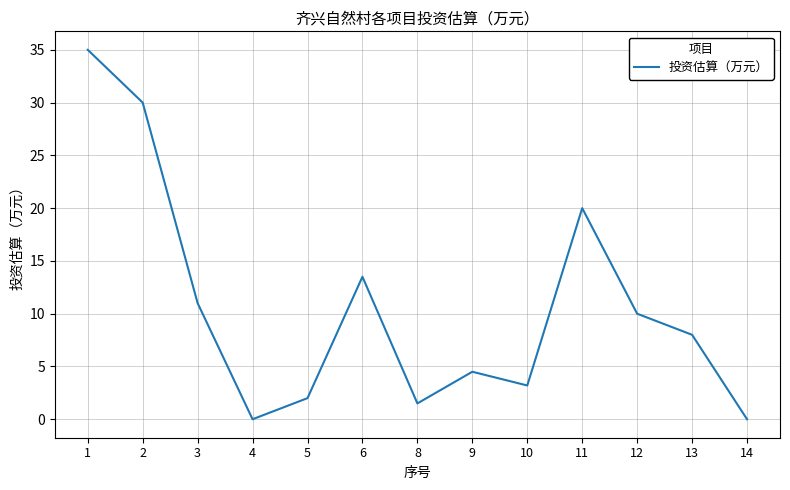

Is this an area chart (filled region under the line)?

No